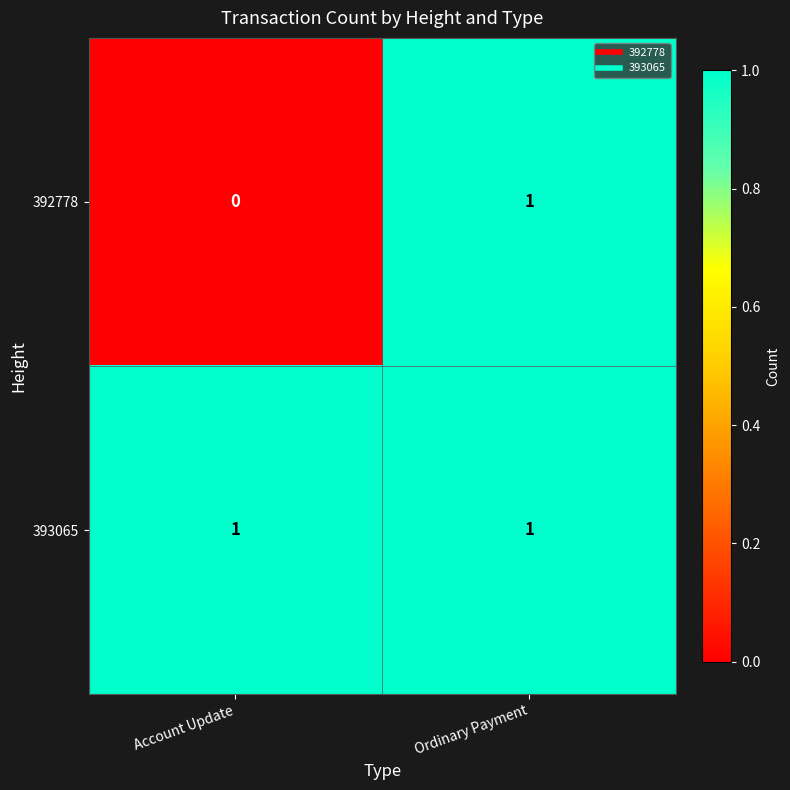

What is the total value across all series at Account Update?

1